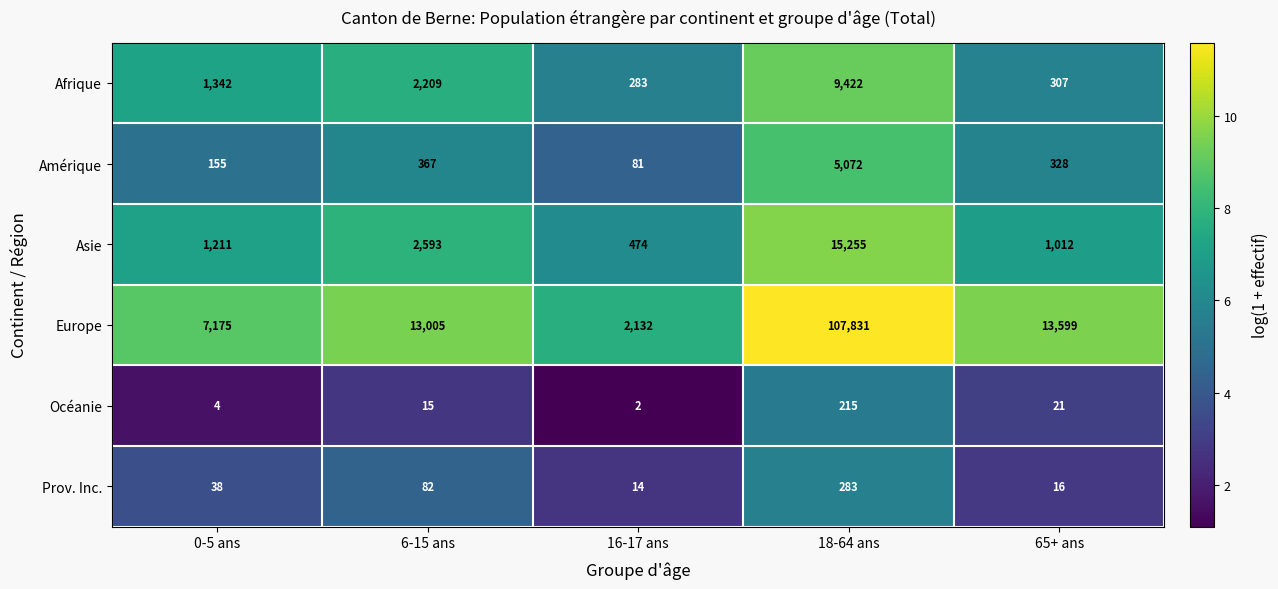

Count the number of categories in the chart.

5